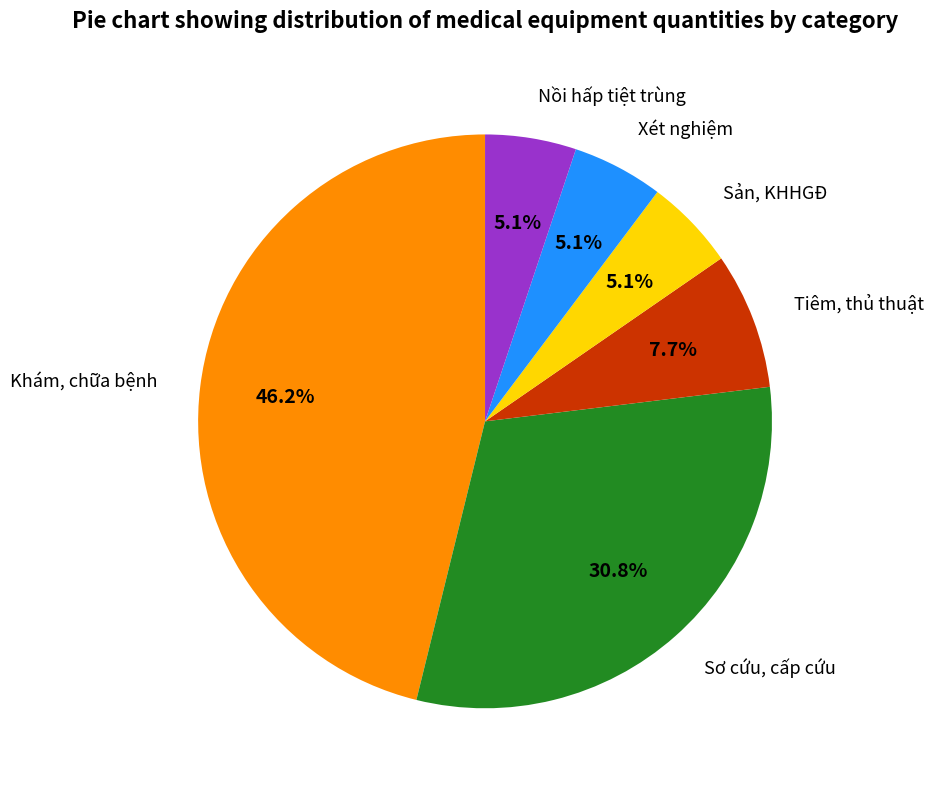

Does any single category account for the majority?

No